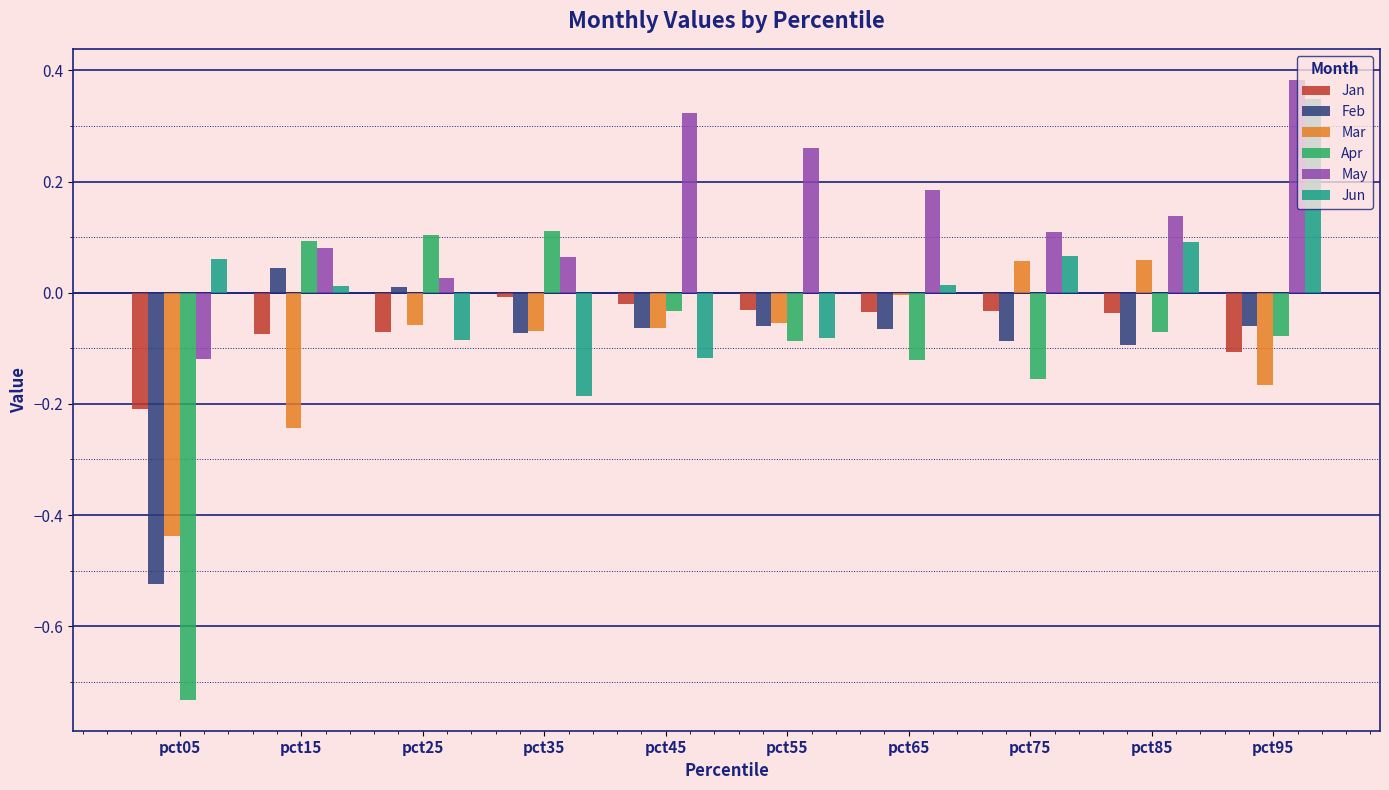

The Jan series shows -0.0 at pct35. True or false?

True